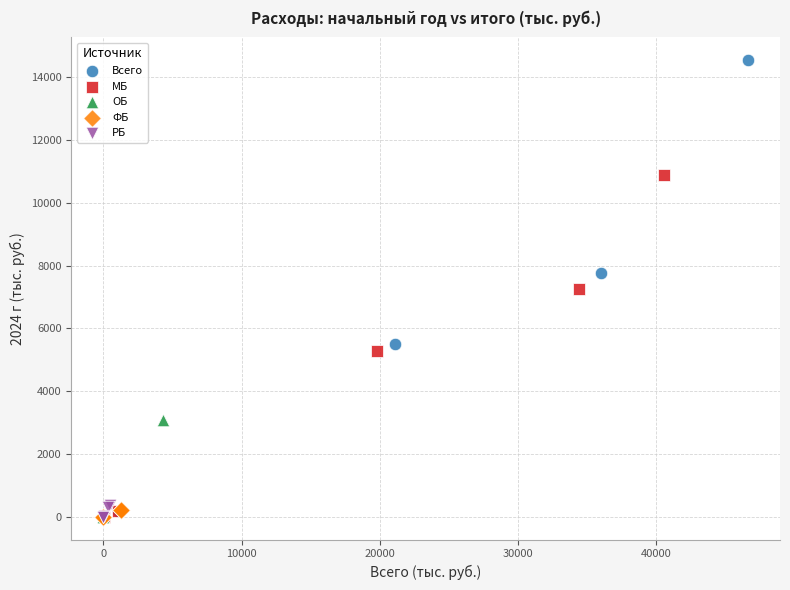

What are all the series names shown in the legend?

Всего, МБ, ОБ, ФБ, РБ